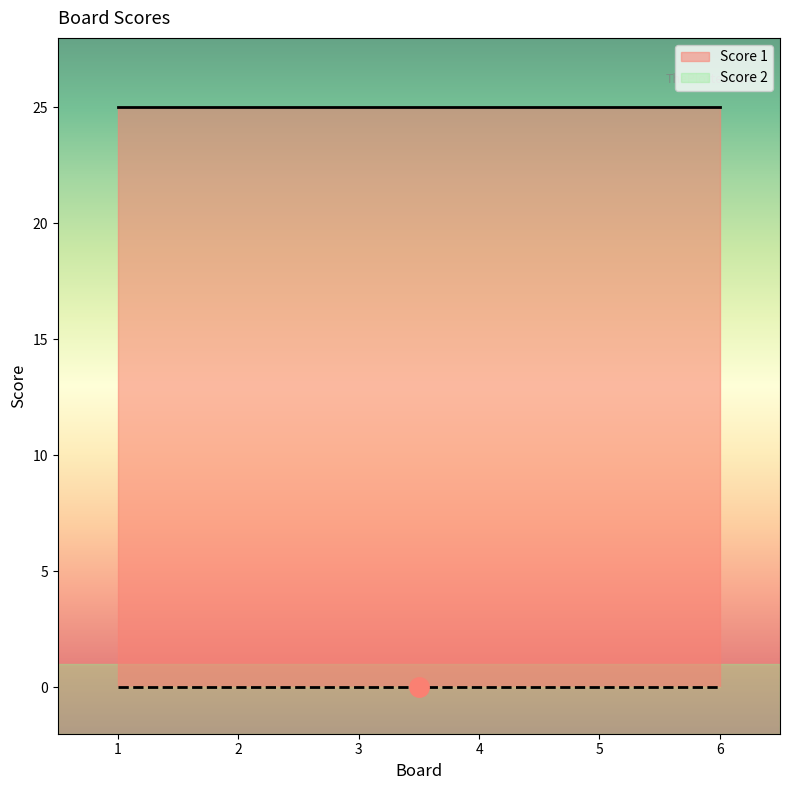

Rank the series by their maximum value, from lowest to highest.

Score 2, Score 1